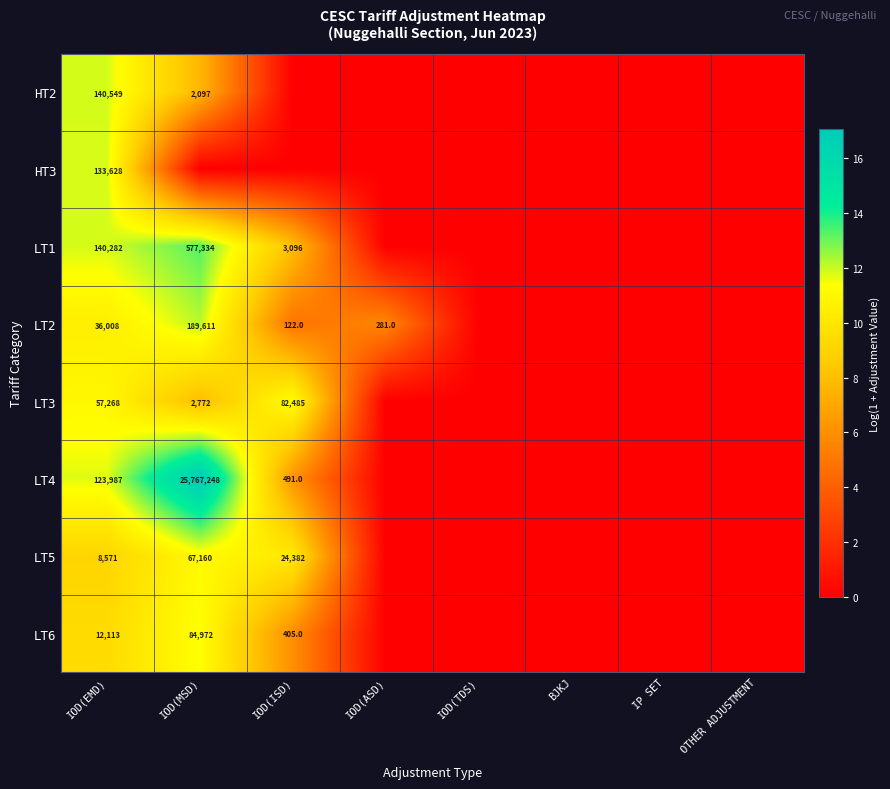

What is the spread (max minus min) of values at IOD(EMD)?

131978